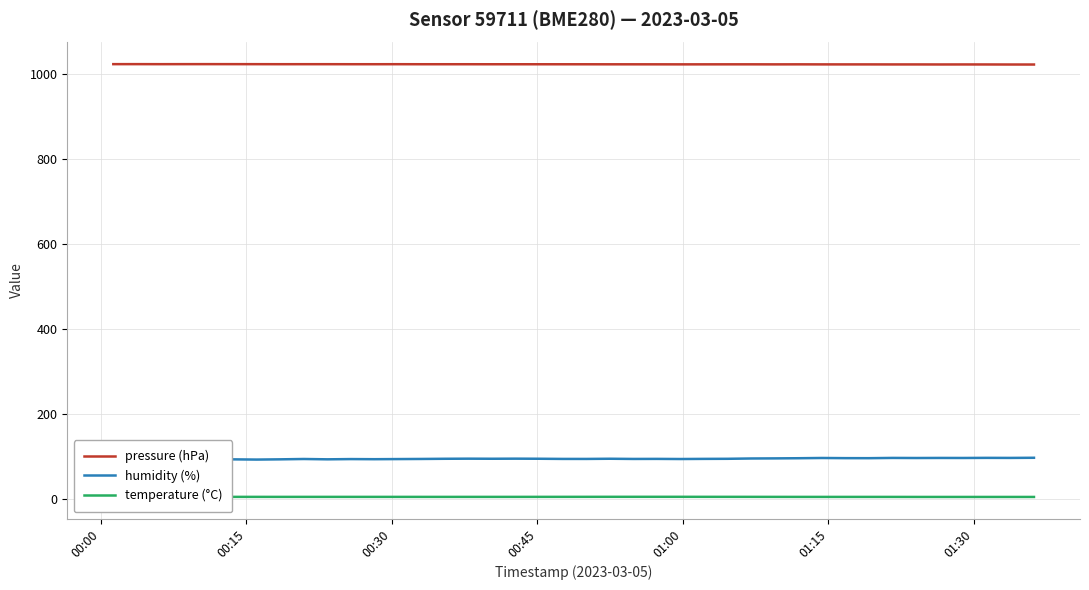

Which series has the largest total across all categories?

pressure (hPa)